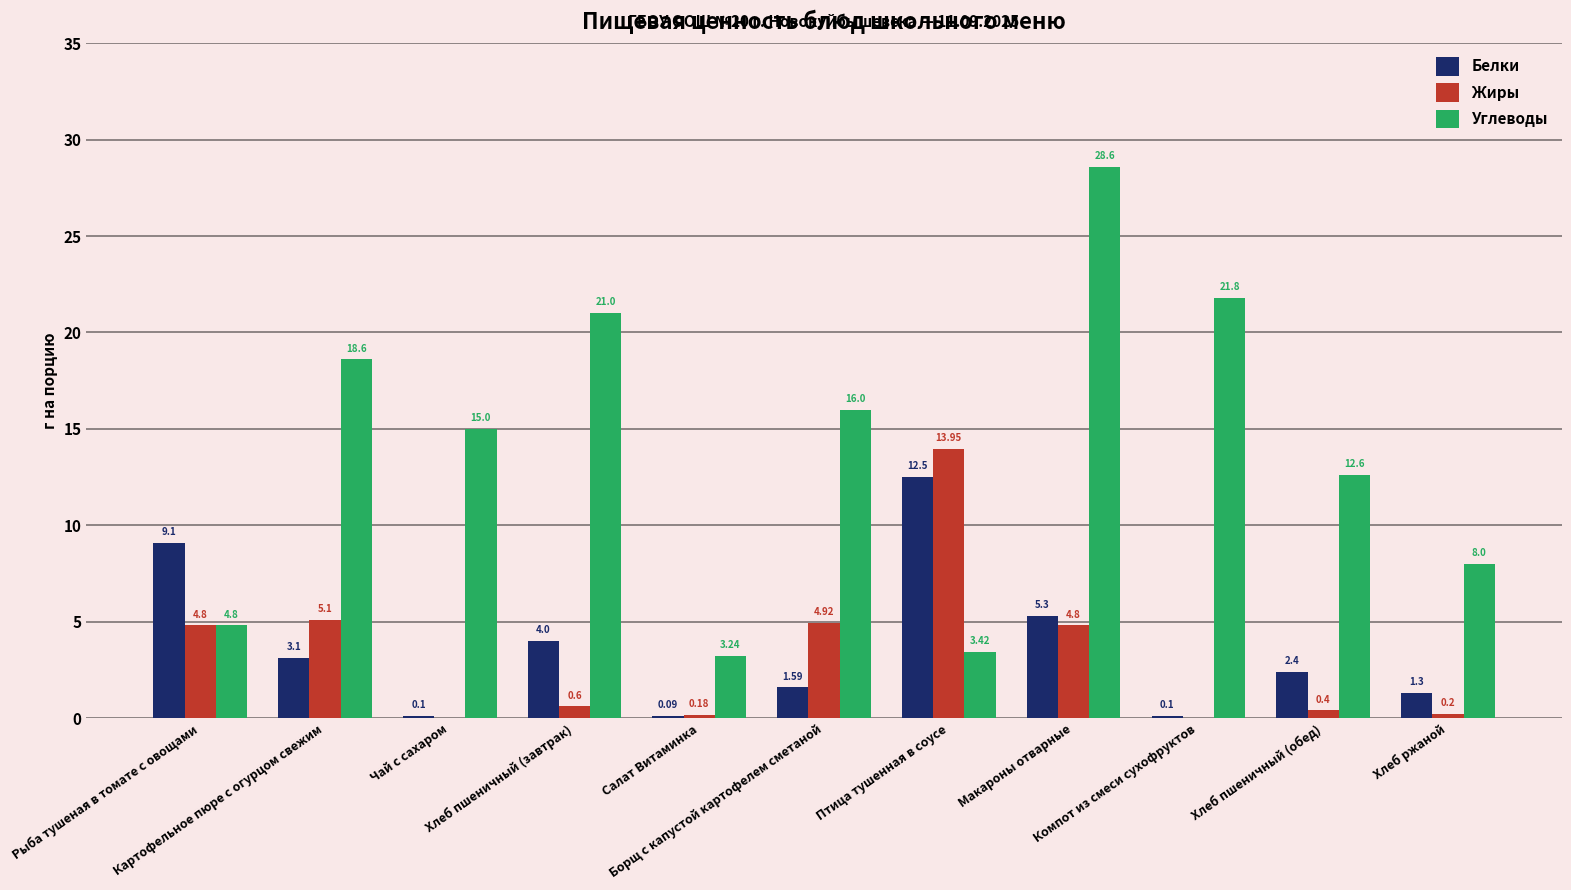

Does the chart contain stacked bars?

No